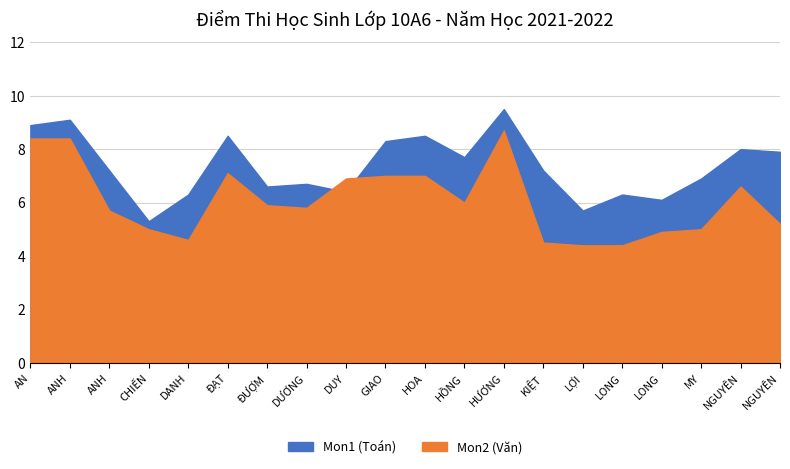

Is the value of Mon1 (Toán) at HOA greater than the value of Mon2 (Văn) at HƯƠNG?

No